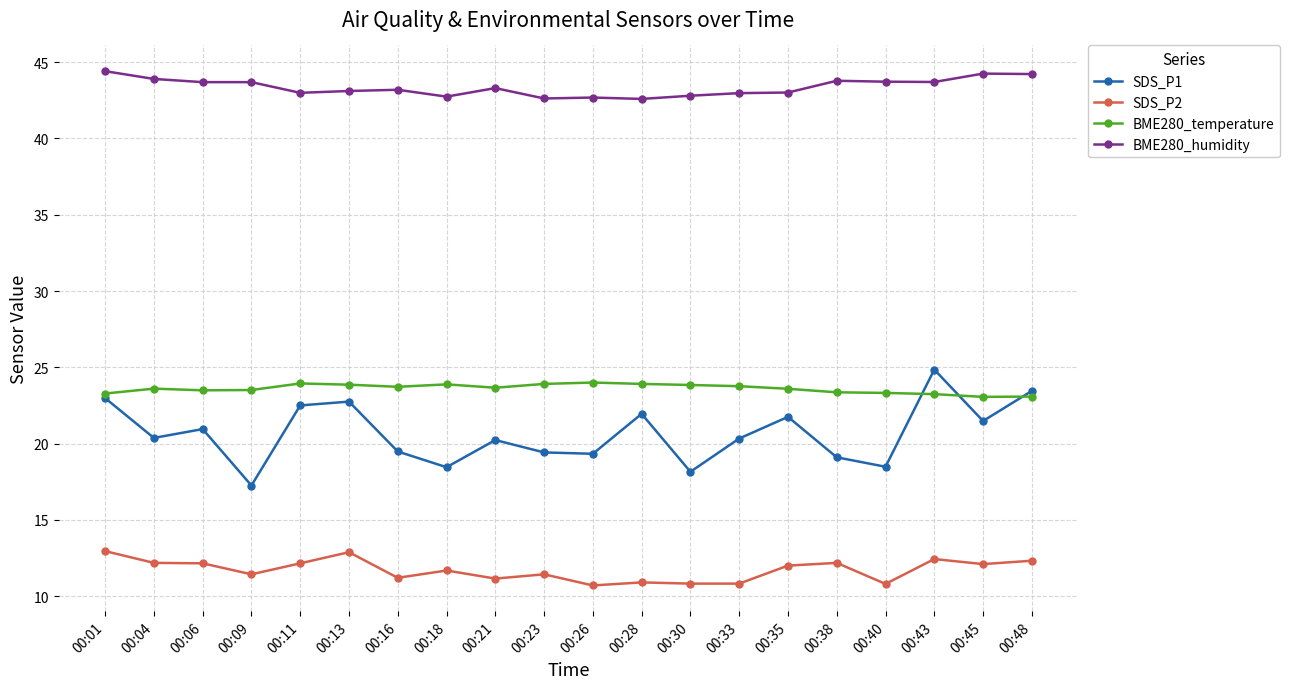

List the series in order of their peak value, highest first.

BME280_humidity, SDS_P1, BME280_temperature, SDS_P2